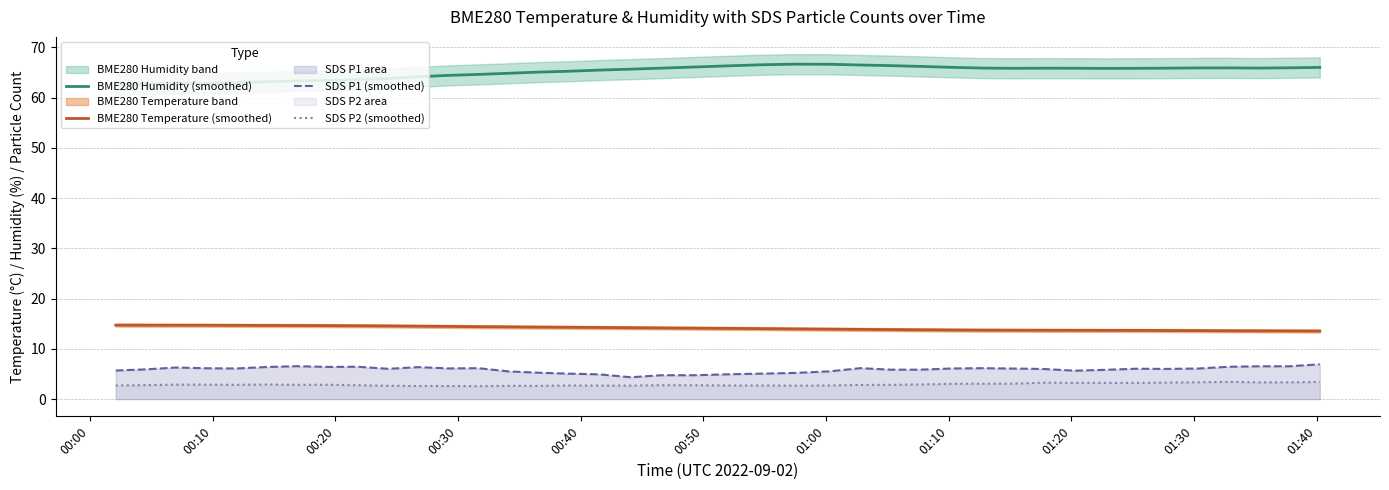

True or false: BME280 Temperature (smoothed) and BME280 Humidity (smoothed) intersect in this chart.

False